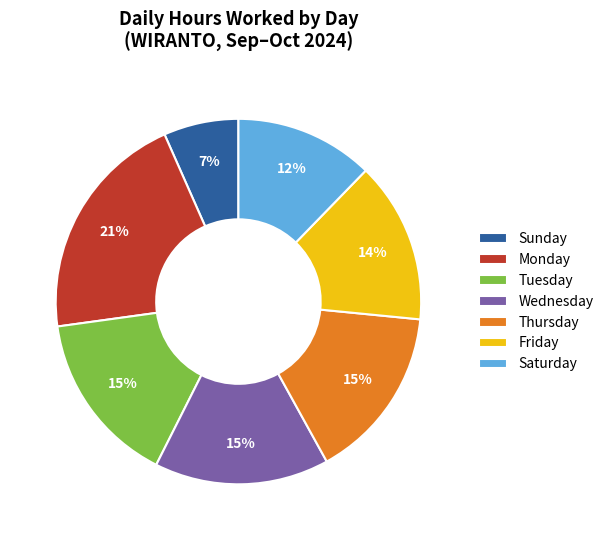

Does Friday represent more than half of the total?

No